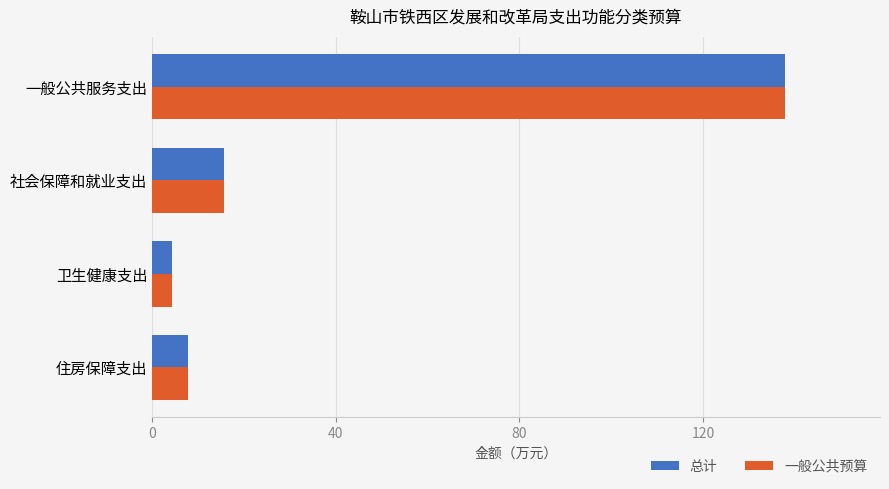

What is the minimum value shown in the chart?

4.4